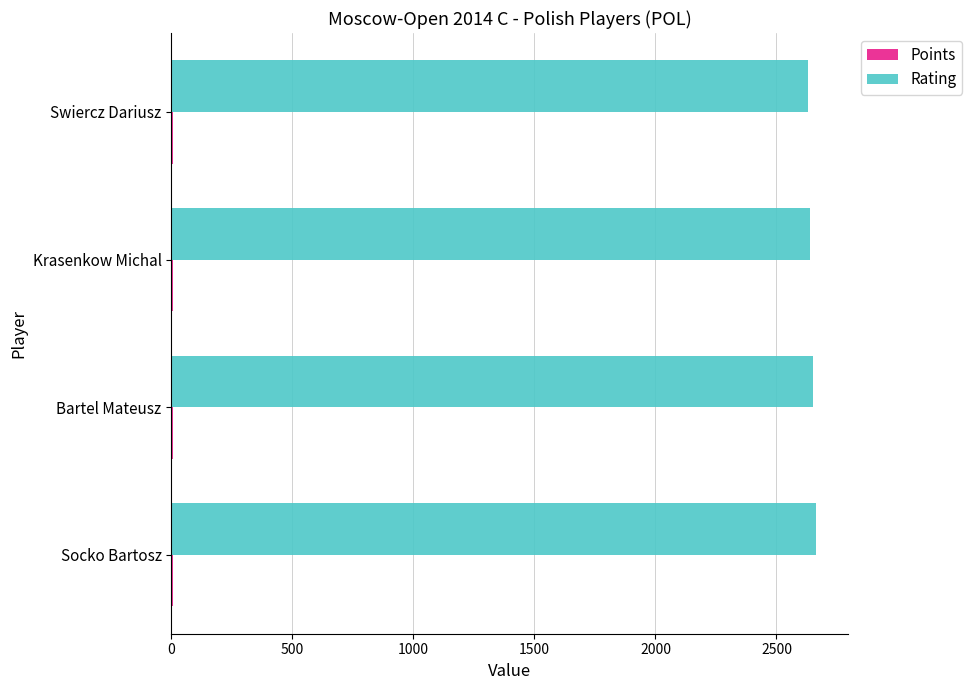

True or false: Rating has a value of 3834 at Socko Bartosz.

False